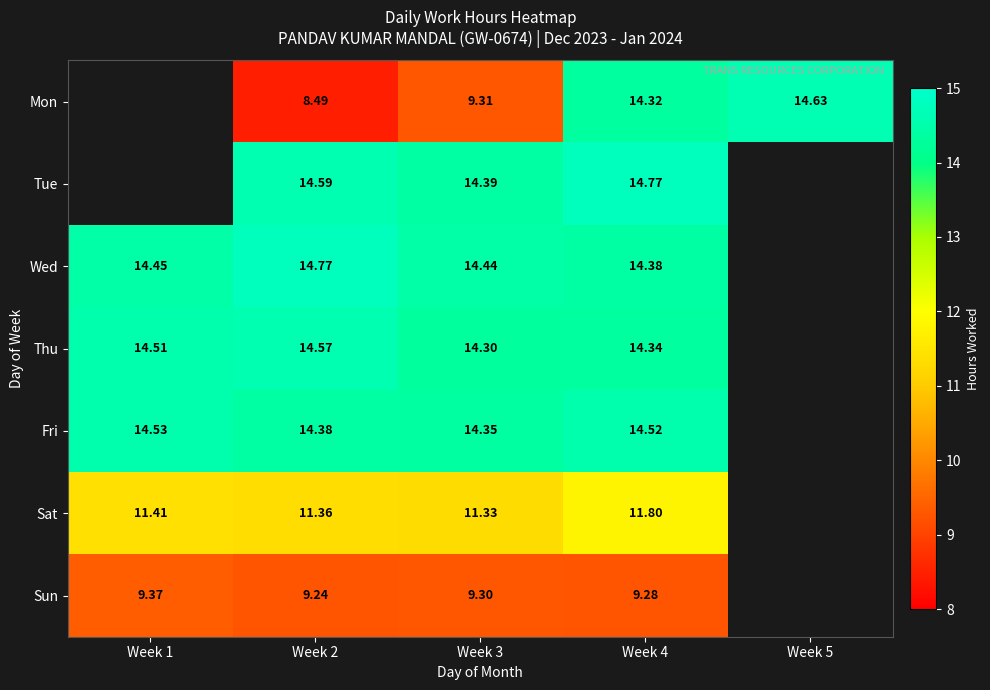

Rank the series at Week 3 from highest to lowest value.

Wed, Tue, Fri, Thu, Sat, Mon, Sun